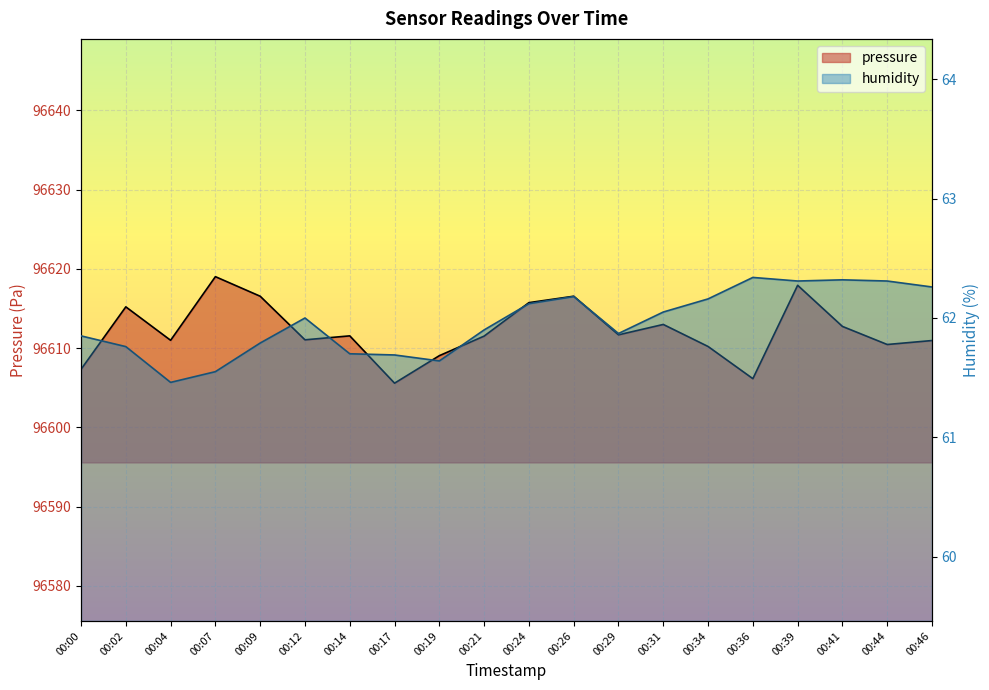

What is the difference between the maximum and minimum values in the humidity series?

0.9